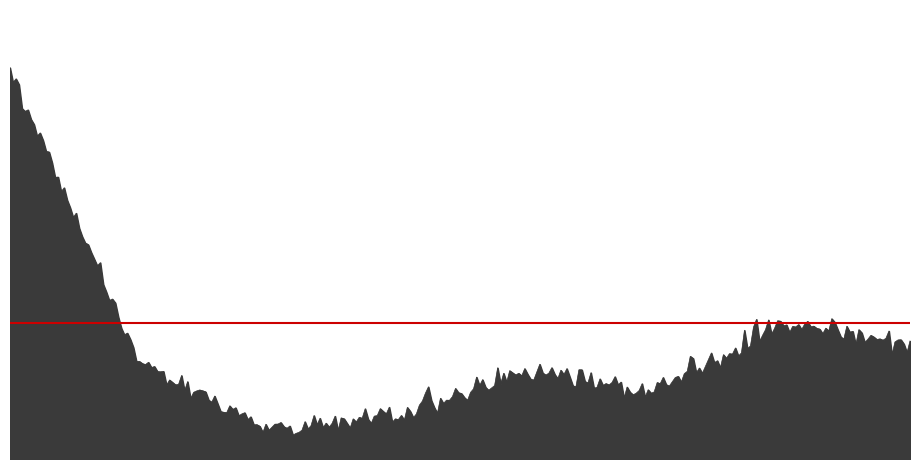

What is the maximum value shown in the chart?

19.9